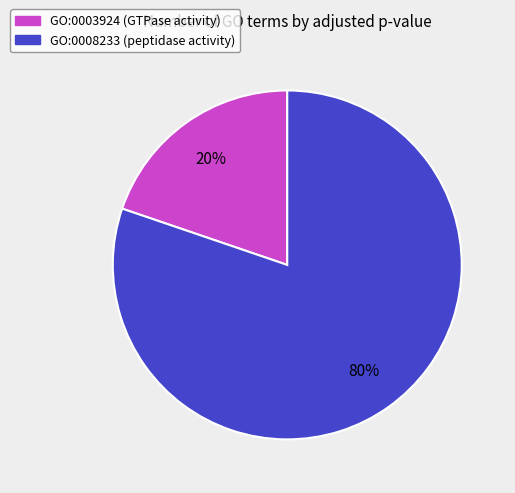

Which slice is the smallest?

GO:0003924 (GTPase activity)